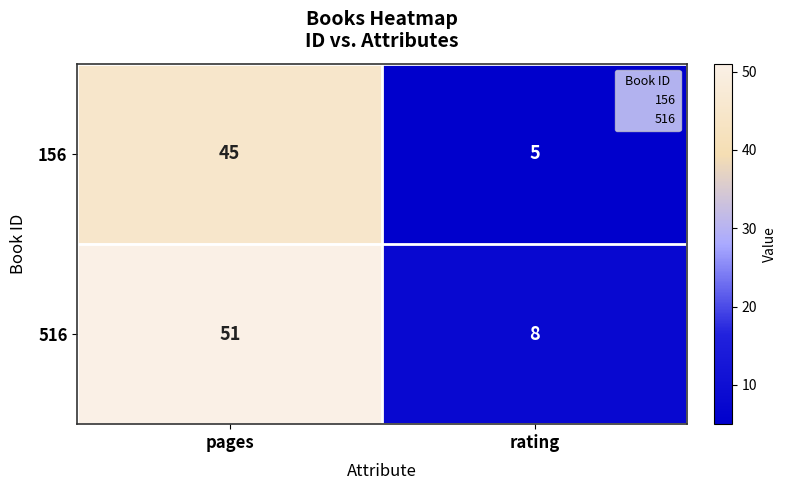

What is the sum of the 156 values at pages and rating?

50